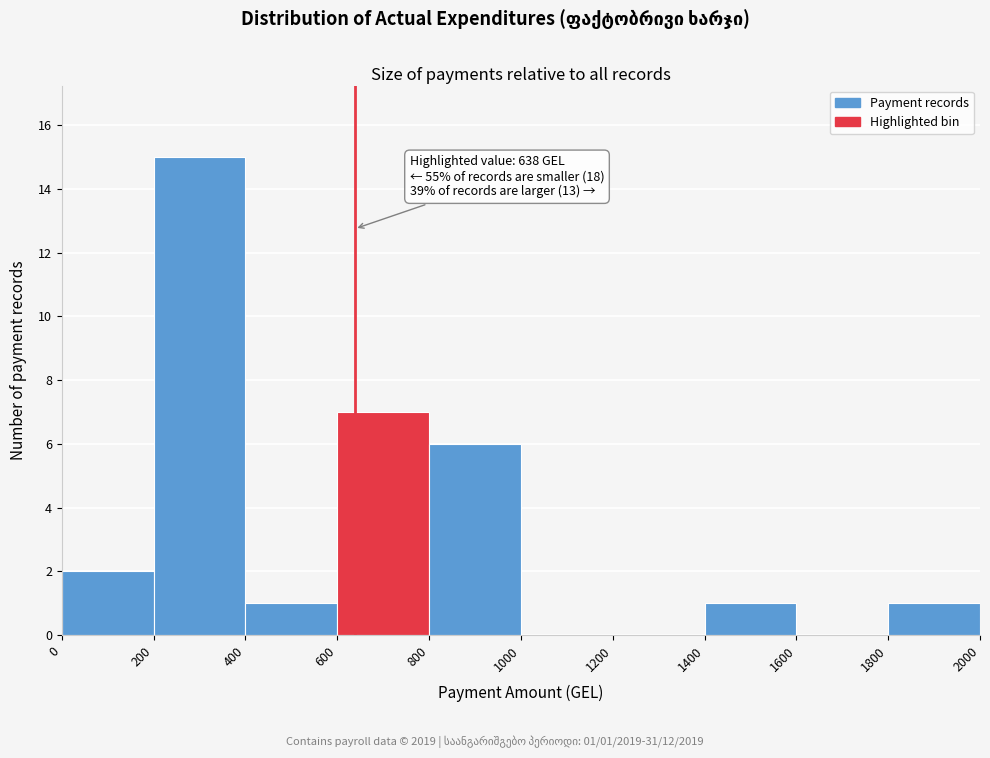

Over which range of the x-axis is the bar tallest?

200 to 400